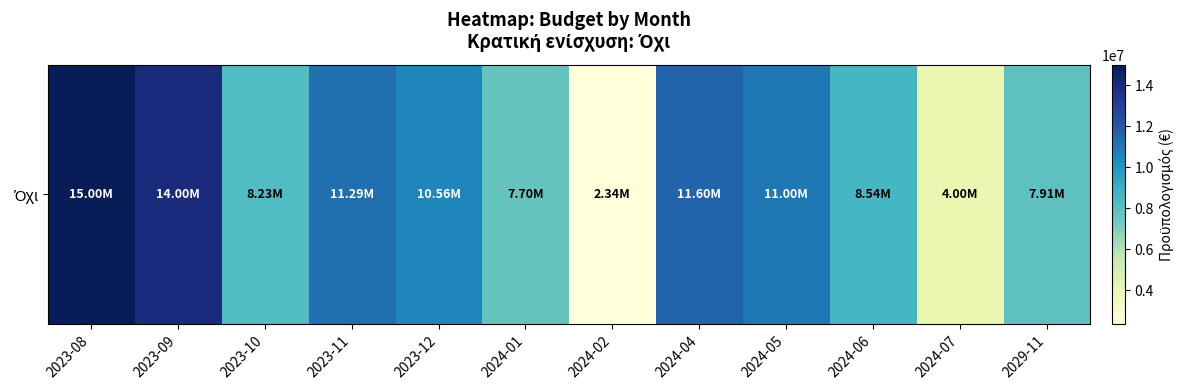

List the labels in order of value, smallest first.

2024-02, 2024-07, 2024-01, 2029-11, 2023-10, 2024-06, 2023-12, 2024-05, 2023-11, 2024-04, 2023-09, 2023-08